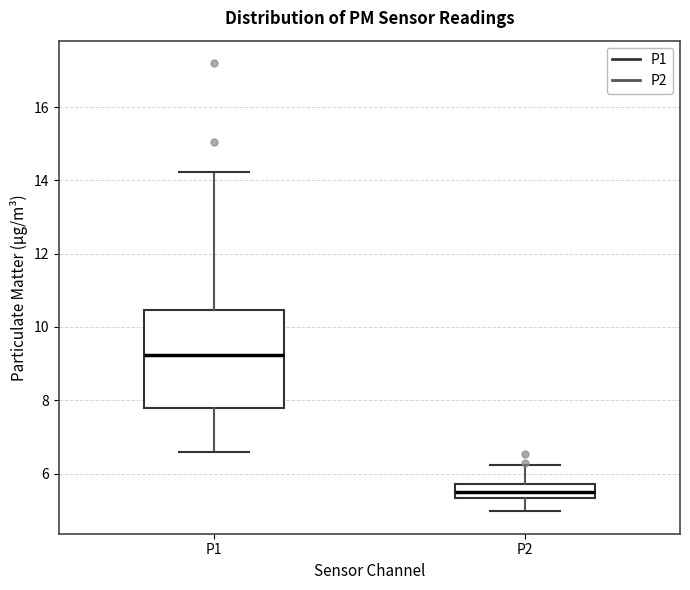

Where does the lower whisker of the box for P2 end on the y-axis? The values are not printed on the chart, so give them approximately, as read against the axis.

5.0